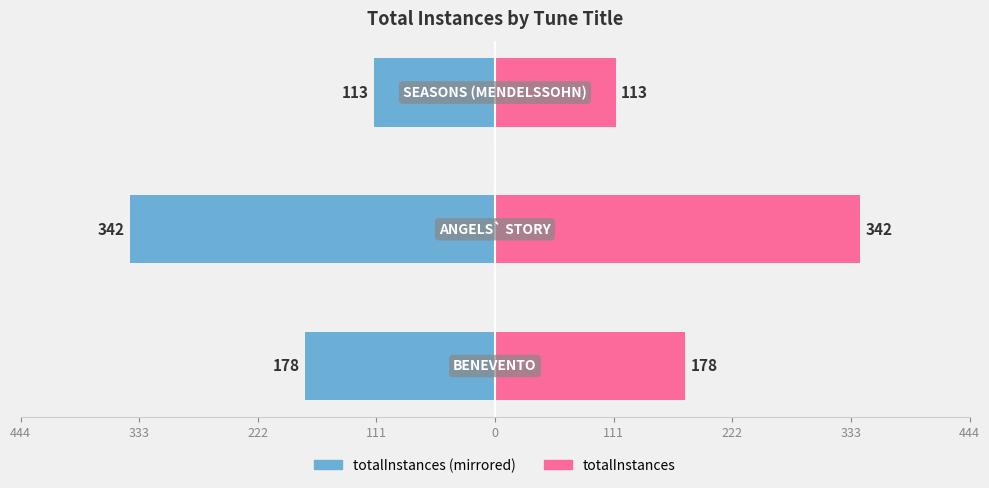

Reading right to left, what are all the values shown in this chart?

totalInstances (left): -113	-342	-178
totalInstances: 113	342	178